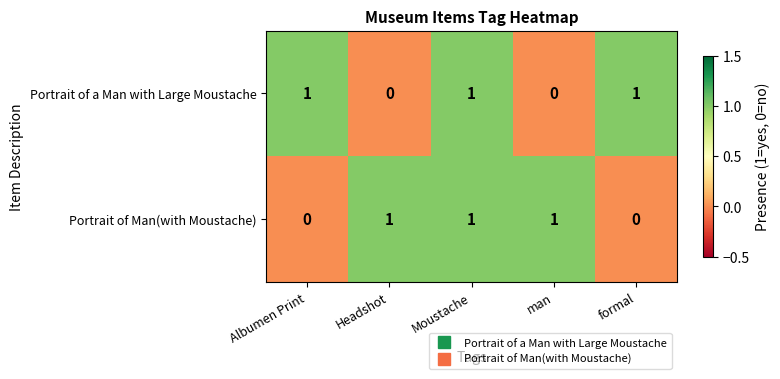

What is the sum of all Portrait of Man(with Moustache) values?

3